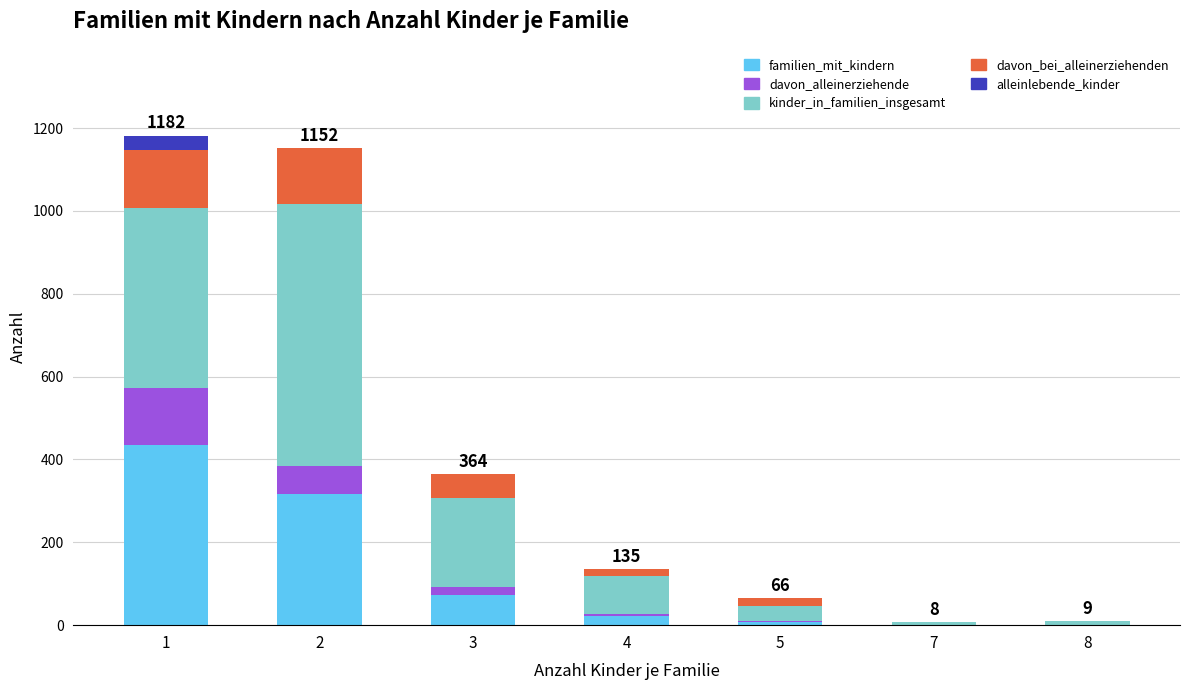

What is the maximum value for familien_mit_kindern?

435